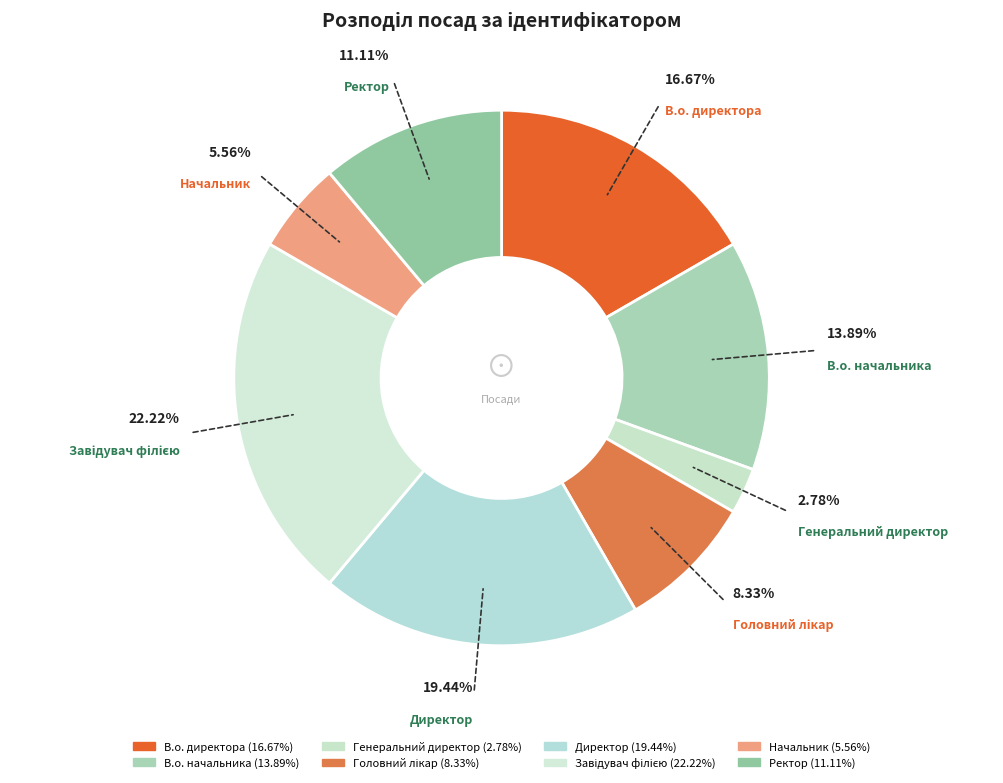

To the nearest percent, what is the difference between the largest and smallest slice percentages?

19%